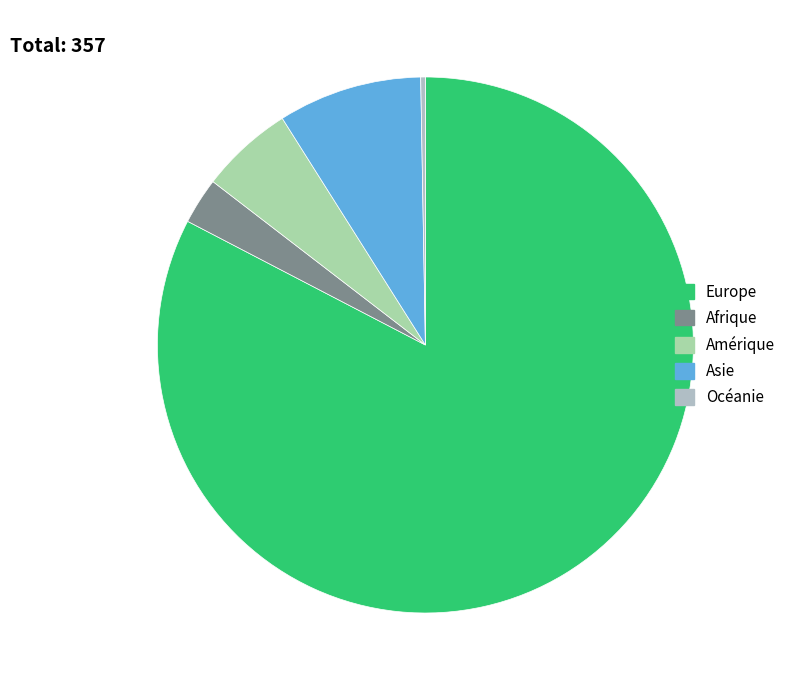

How many segments does this pie chart have?

5